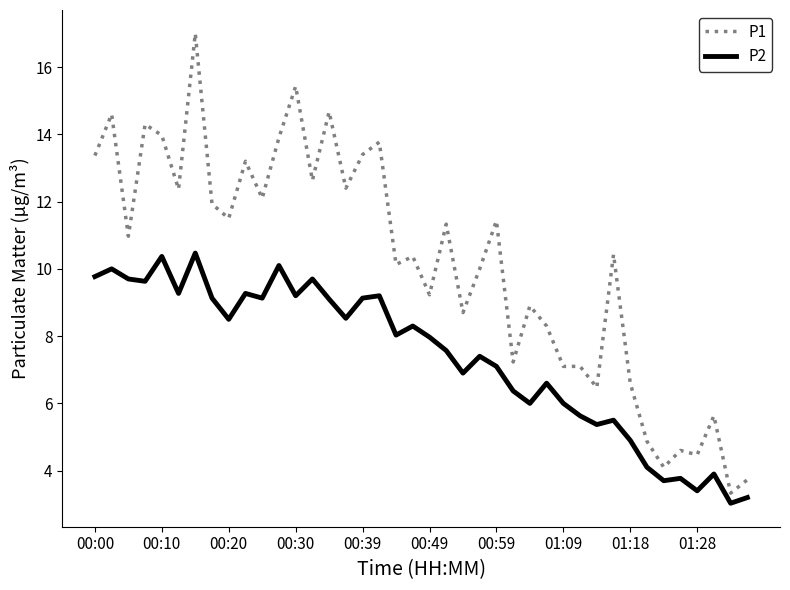

Which series has the widest spread of values?

P1